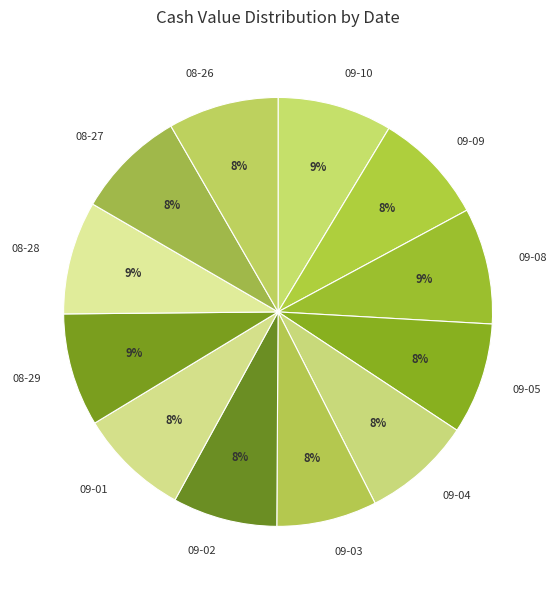

What percentage is the 08-28 slice, to the nearest percent?

9%